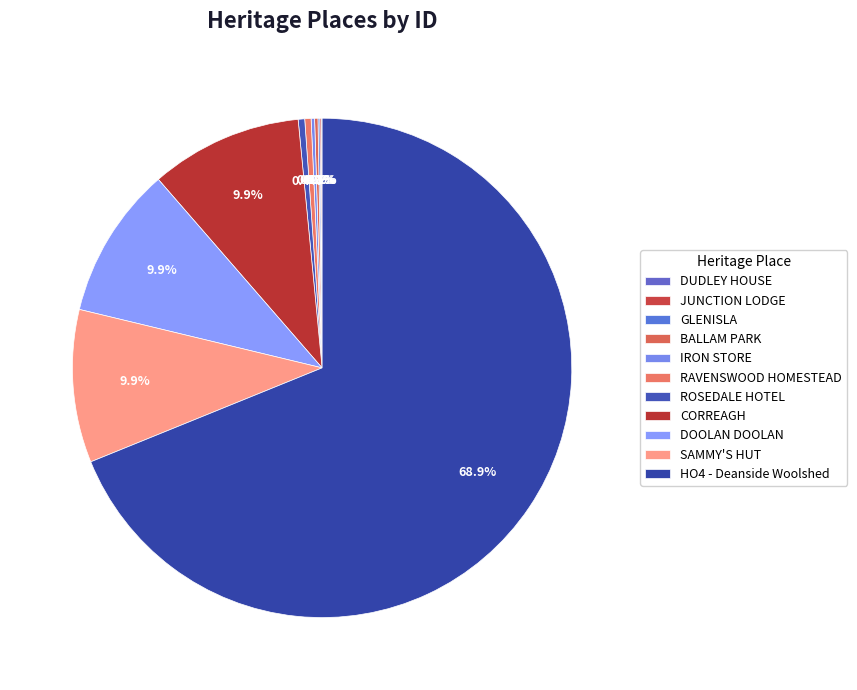

How many slices are in this pie chart?

11